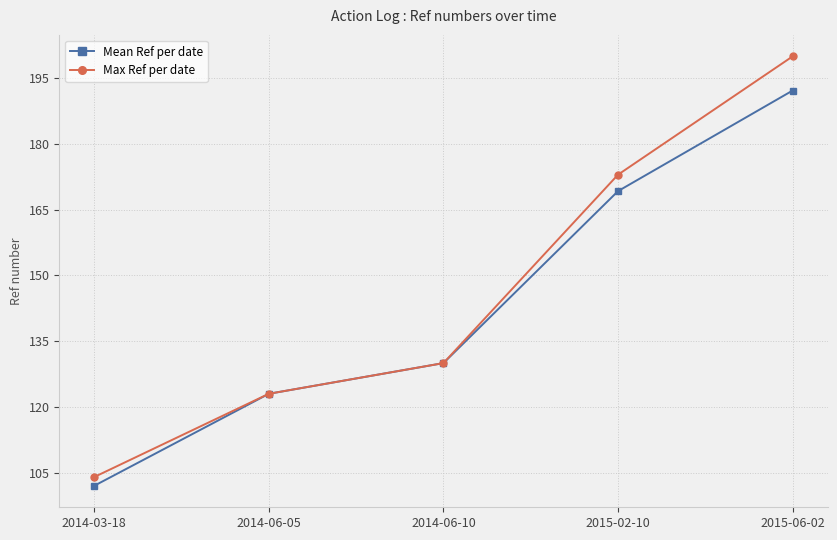

What is the approximate value of Mean Ref per date at 2015-06-02?

192.2